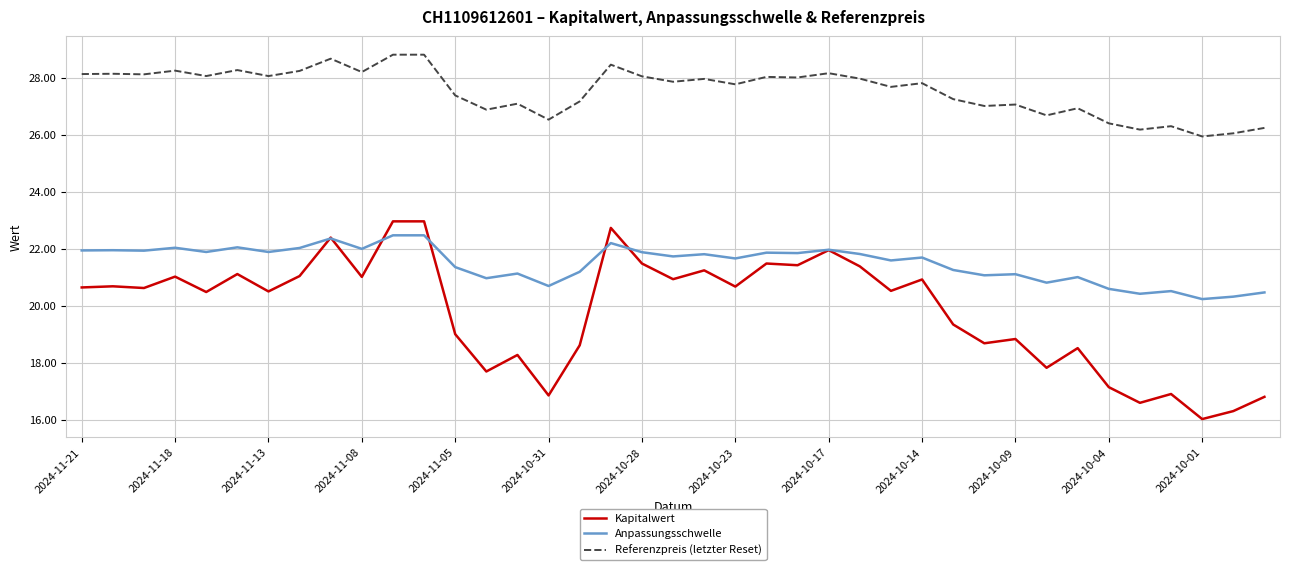

In Anpassungsschwelle, how many points are lower than both neighbors (excluding endpoints)?

14